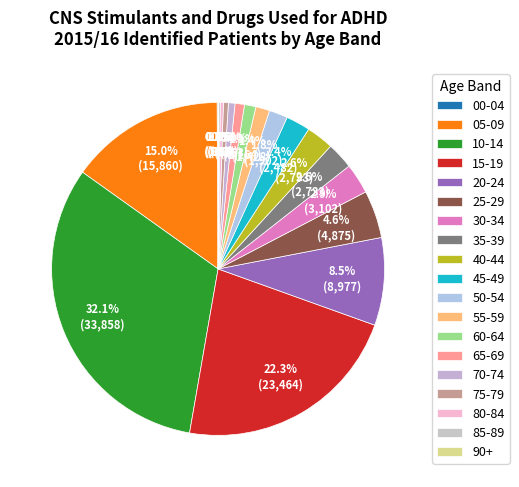

Is 15-19 the majority of the pie?

No